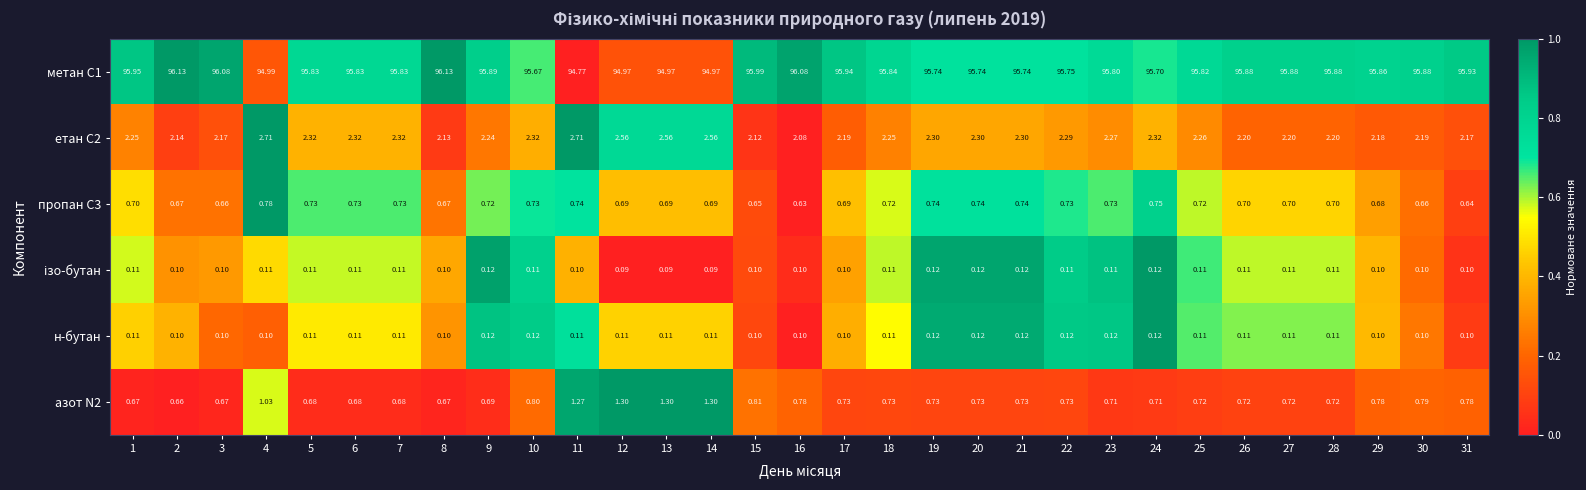

Is the value of н-бутан at 8 greater than the value of метан С1 at 7?

No